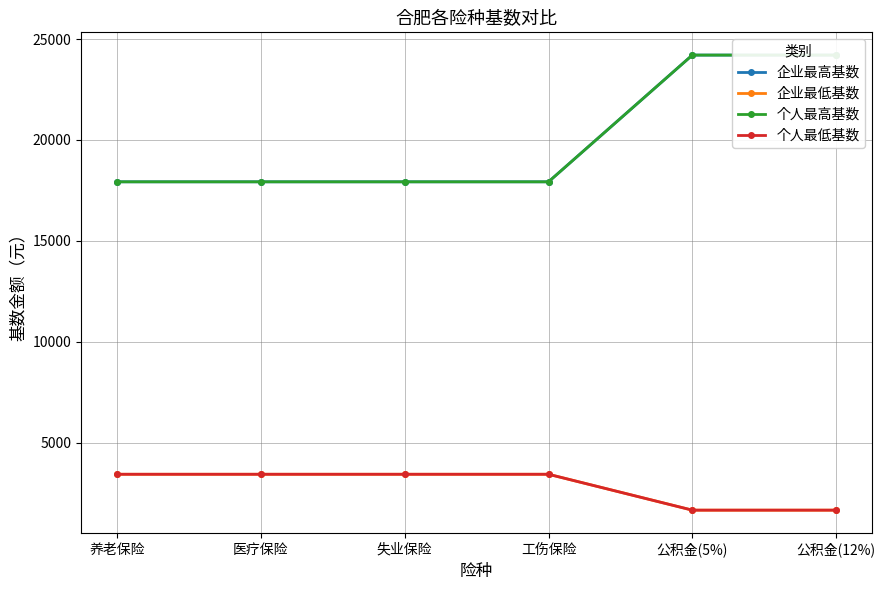

What is the total value across all series at 公积金(5%)?

51714.0